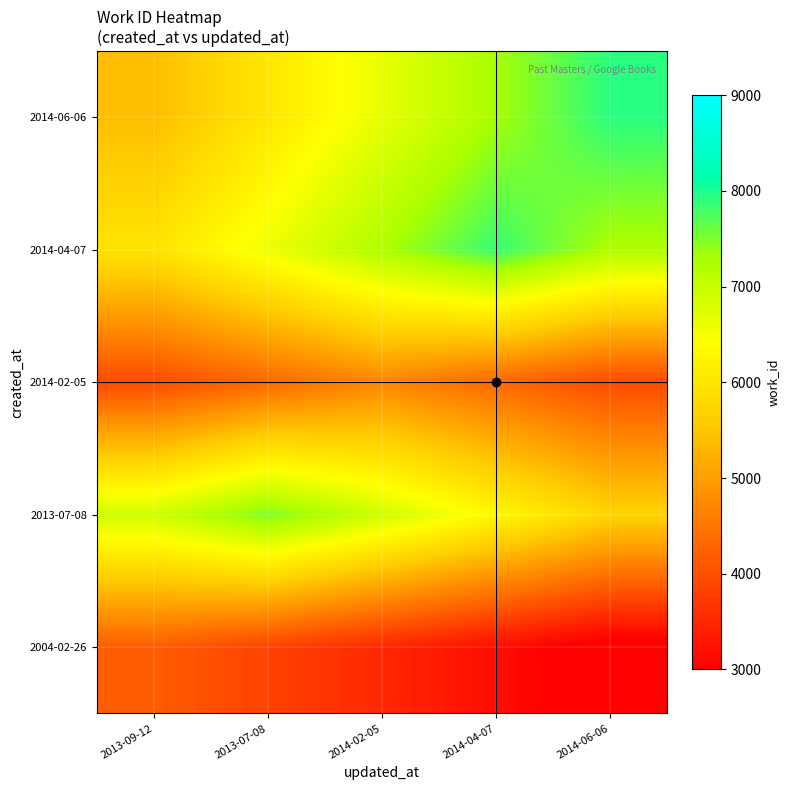

Reading right to left, extract all data points from this chart.

2004-02-26: 2014-06-06=2841.0	2014-04-07=3175.3	2014-02-05=3509.5	2013-07-08=3843.8	2013-09-12=4178.0
2013-07-08: 2014-06-06=5706.8	2014-04-07=6307.6	2014-02-05=6908.3	2013-07-08=7509.0	2013-09-12=6908.3
2014-02-05: 2014-06-06=3949.7	2014-04-07=4325.8	2014-02-05=4702.0	2013-07-08=4325.8	2013-09-12=3949.7
2014-04-07: 2014-06-06=7232.1	2014-04-07=7861.0	2014-02-05=7232.1	2013-07-08=6603.2	2013-09-12=5974.4
2014-06-06: 2014-06-06=7931.0	2014-04-07=7296.5	2014-02-05=6662.0	2013-07-08=6027.6	2013-09-12=5393.1